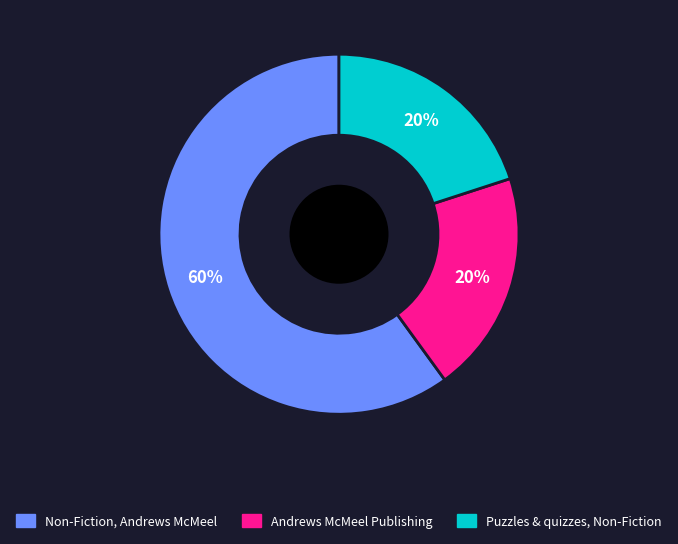

Does any single category account for the majority?

Yes